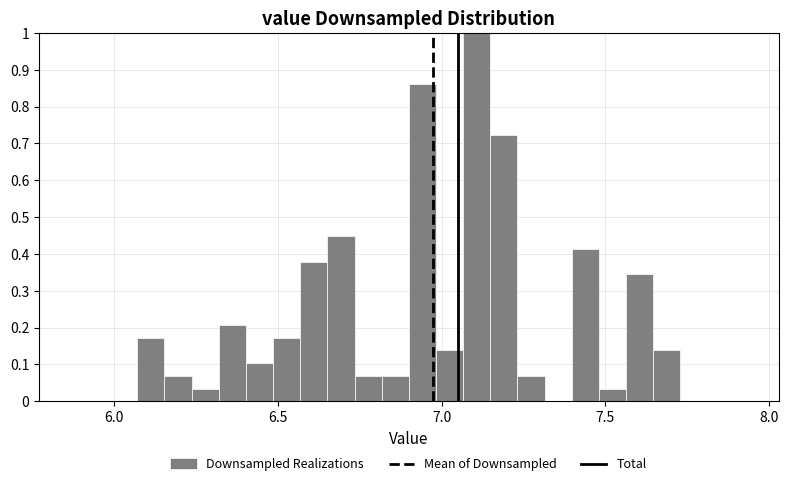

Read against the x-axis, roughly where is the centre of the tallest bar?

7.10